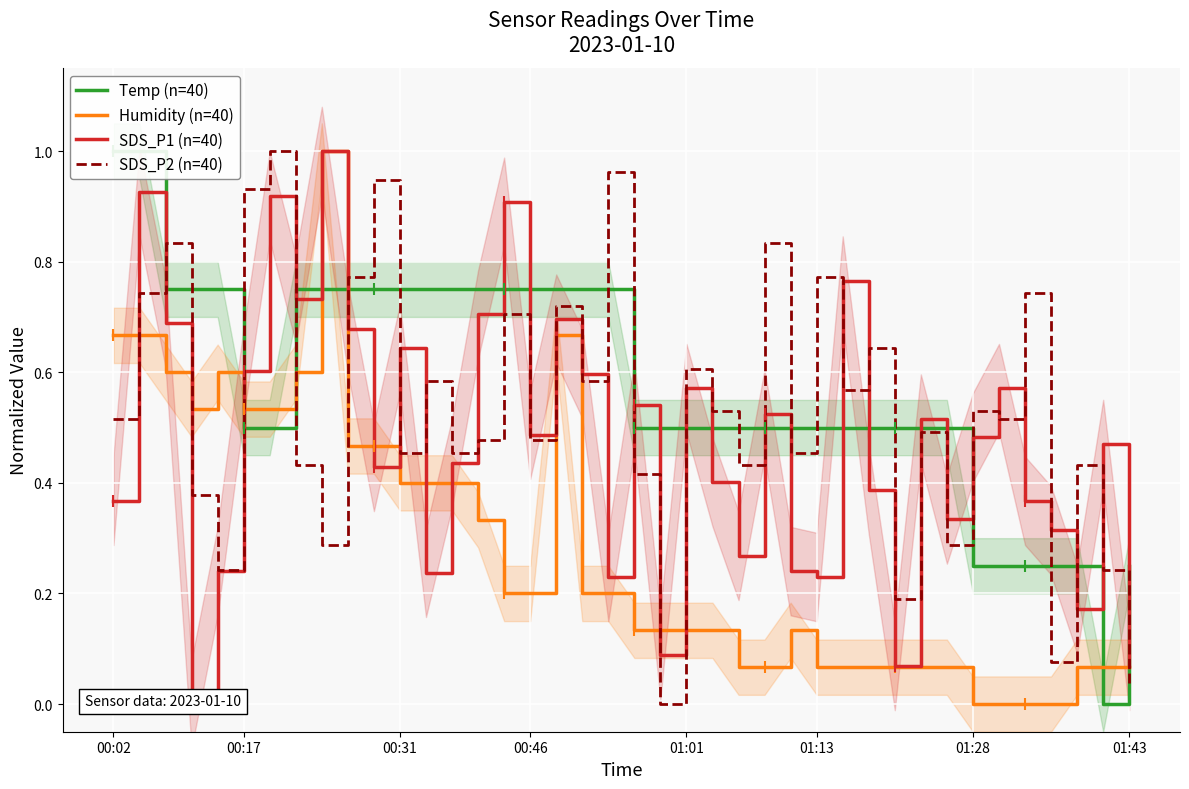

Which series has the largest total across all categories?

Temp (n=40)